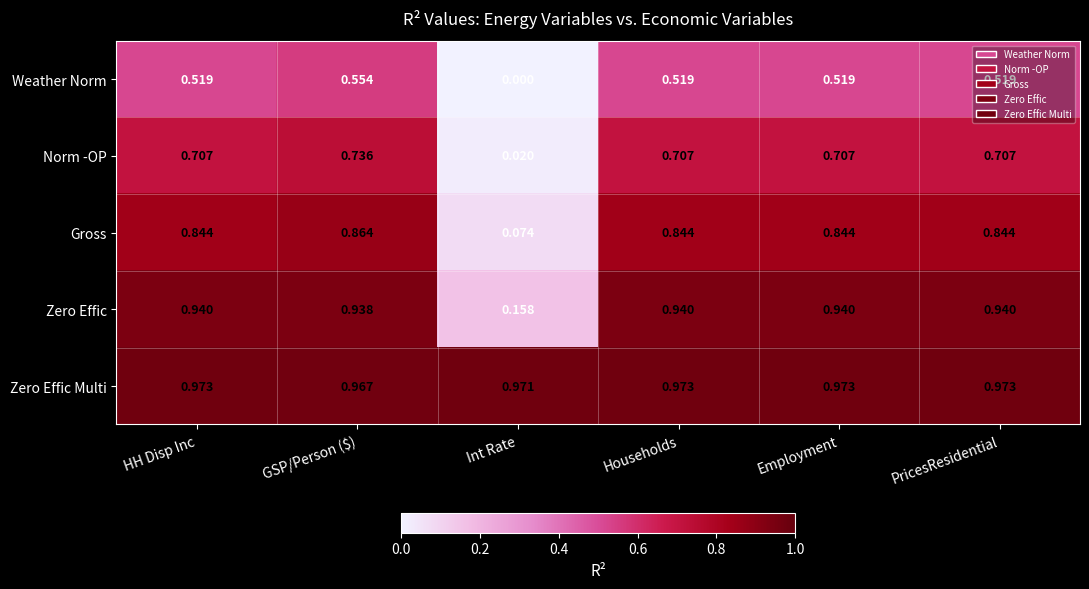

Which series has the widest spread of values?

Gross